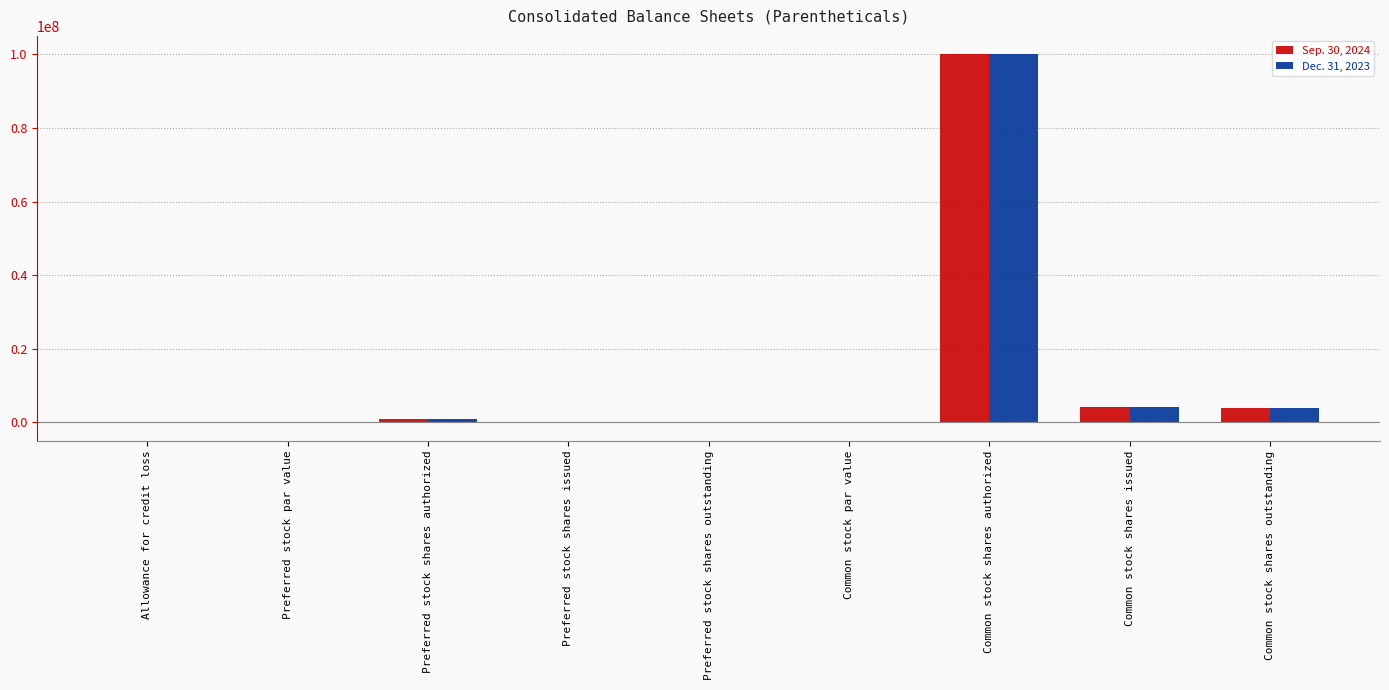

Is the value of Sep. 30, 2024 at Preferred stock shares outstanding greater than the value of Dec. 31, 2023 at Common stock shares outstanding?

No